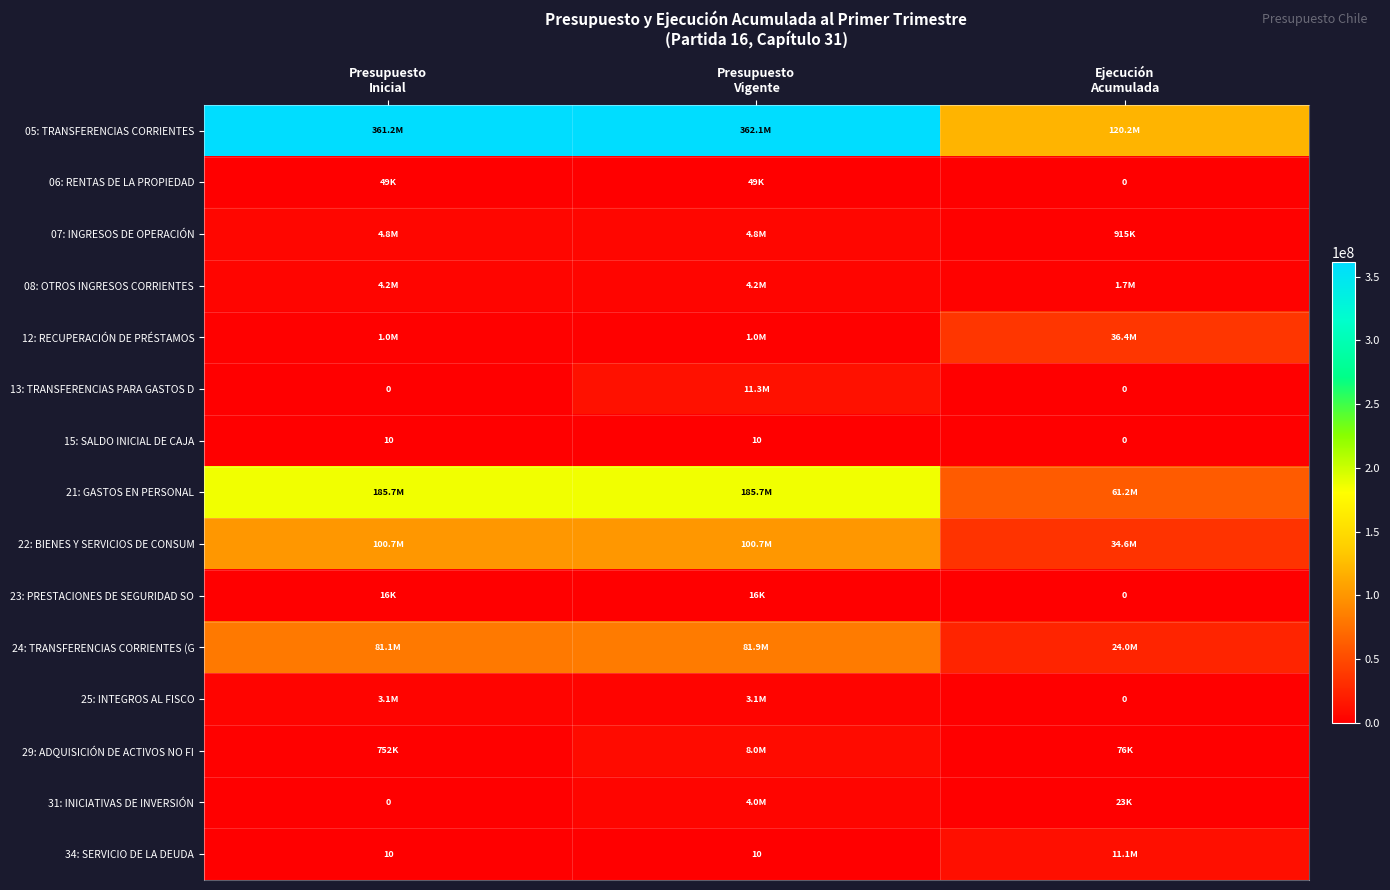

Rank the categories by 24: TRANSFERENCIAS CORRIENTES (G value from lowest to highest.

Ejecución Acumulada, Presupuesto Inicial, Presupuesto Vigente